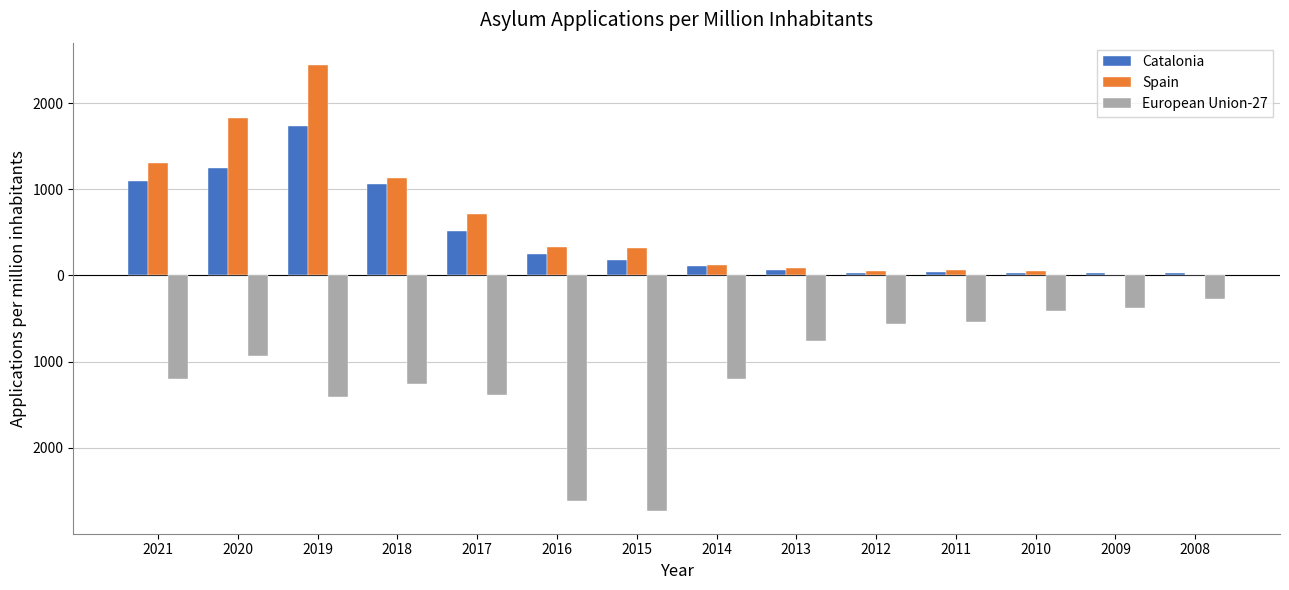

What are all the series names shown in the legend?

Catalonia, Spain, European Union-27